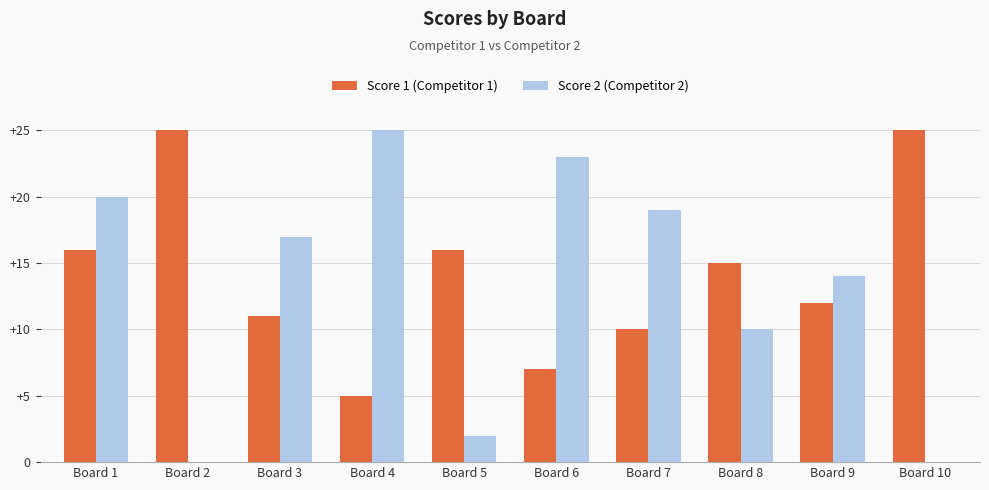

Read the Score 1 (Competitor 1) value at Board 9.

12